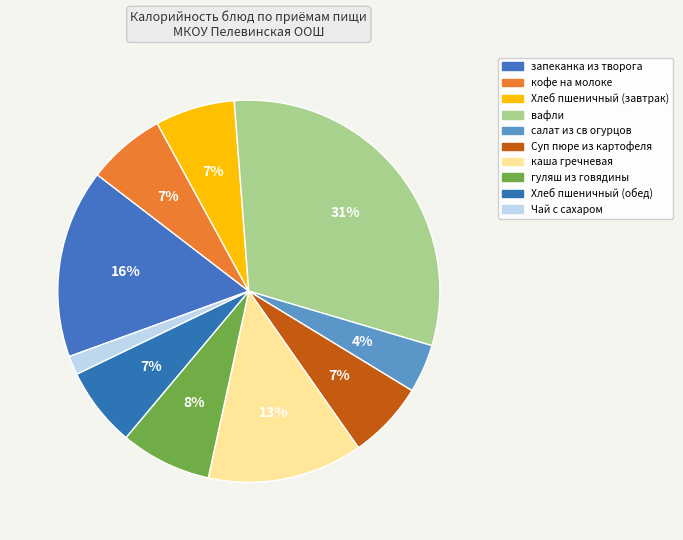

Combined, do Суп пюре из картофеля and запеканка из творога account for over 50%?

No